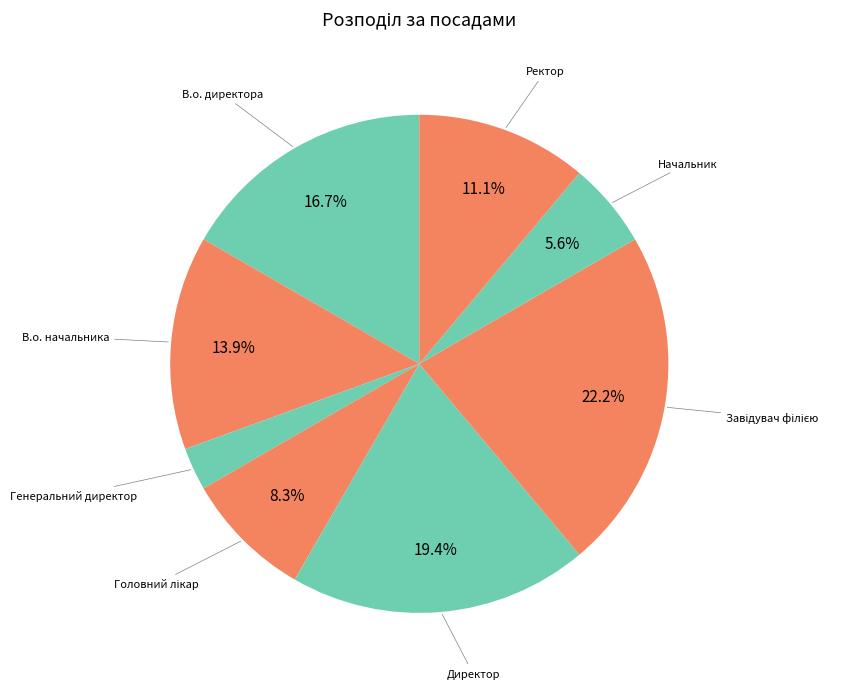

To the nearest percent, what is the combined percentage of Генеральний директор and Начальник?

8%